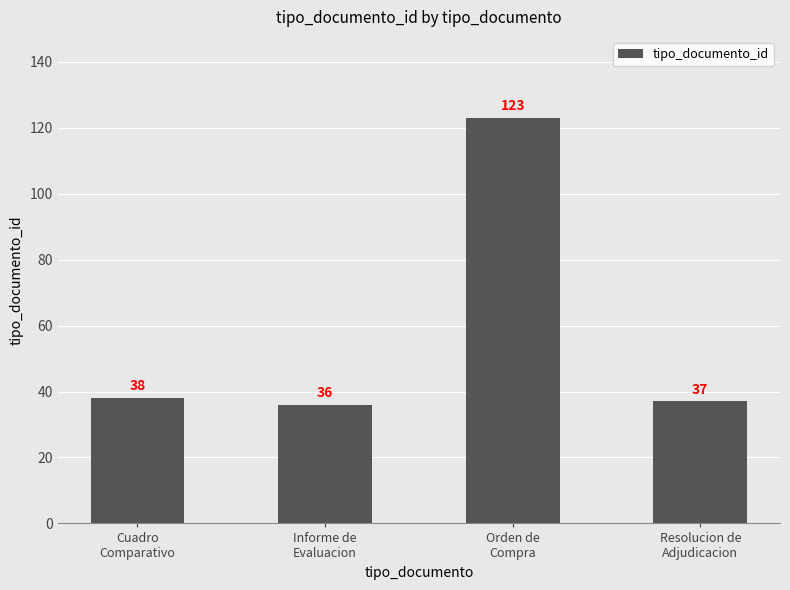

What is the sum of all values?

234